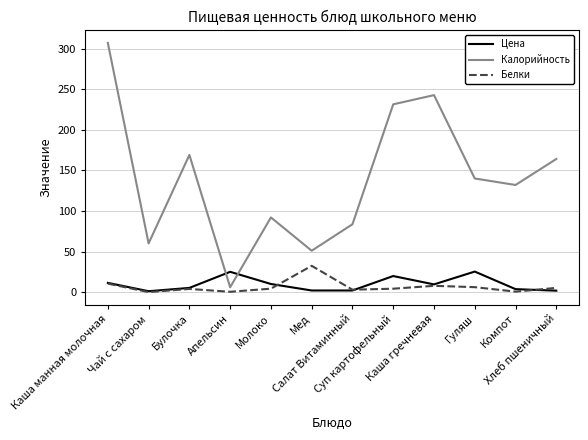

How many series are shown in this chart?

3